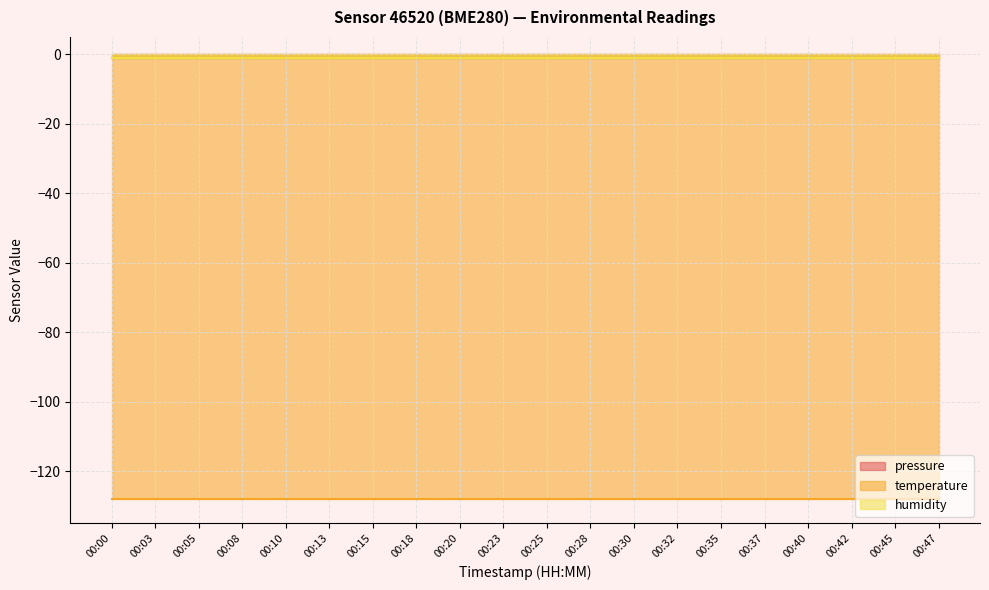

What is the minimum value shown in the chart?

-128